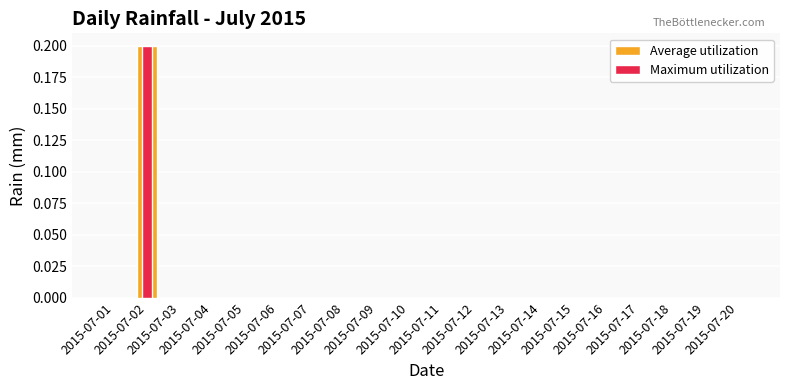

How many values in the Maximum utilization series exceed 0?

1